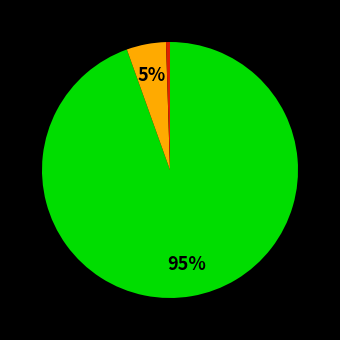

To the nearest percent, what is the average slice percentage?

33%